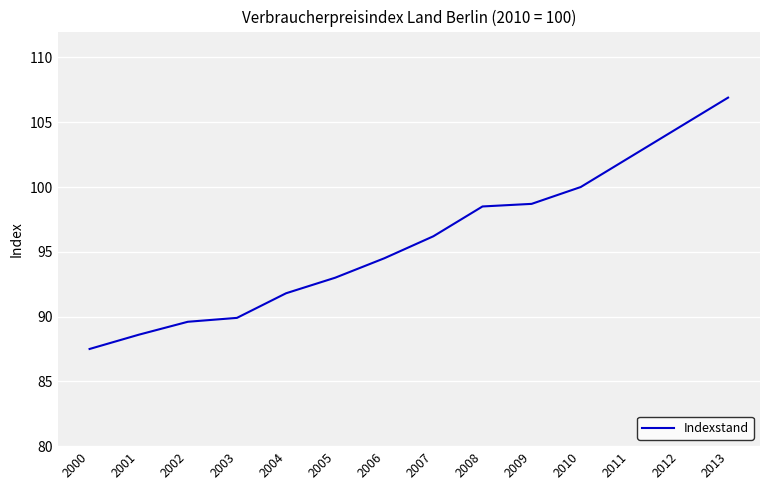

What is the greatest value displayed?

106.9